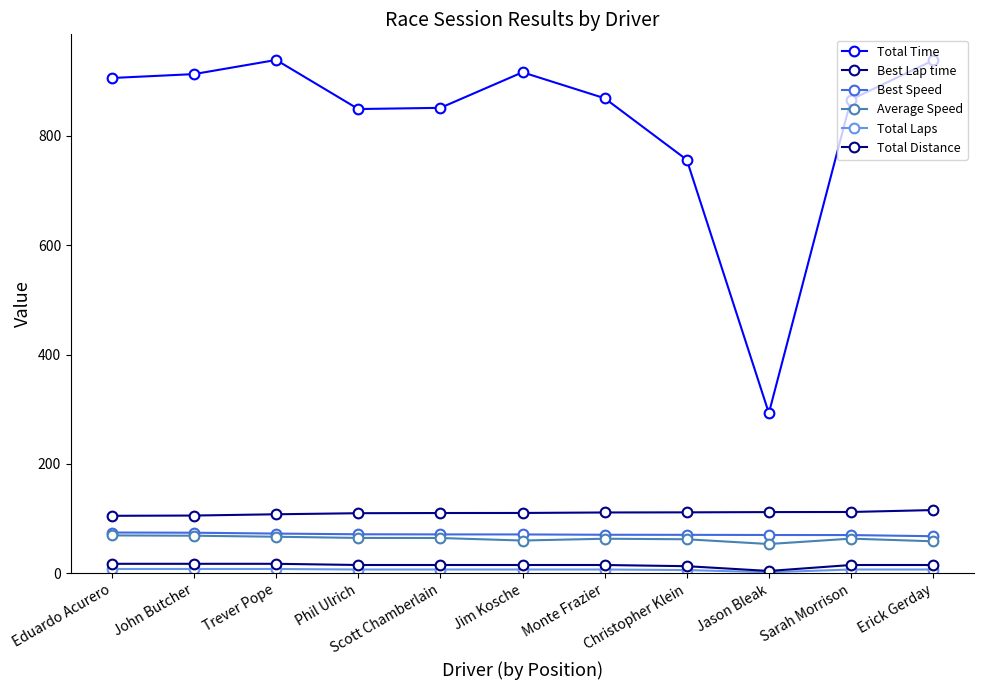

What is the sum of all Total Distance values?

161.5